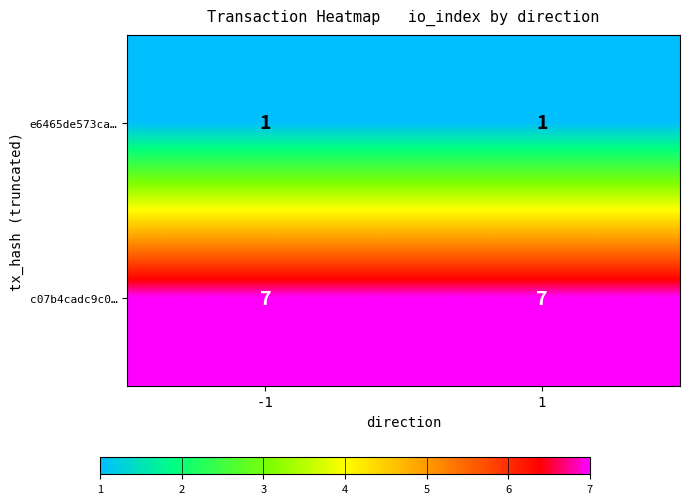

Rank the series at -1 from lowest to highest value.

e6465de573ca…, c07b4cadc9c0…